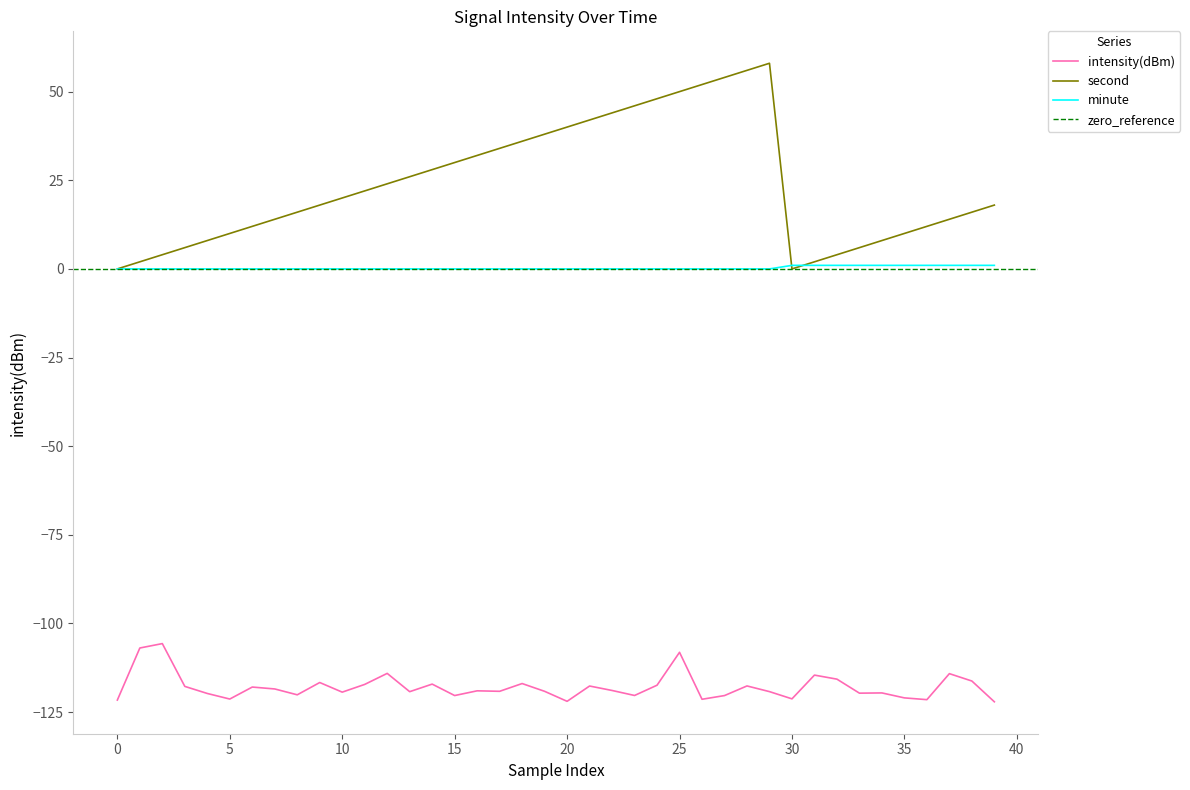

Read the intensity(dBm) value at 29.

-119.2